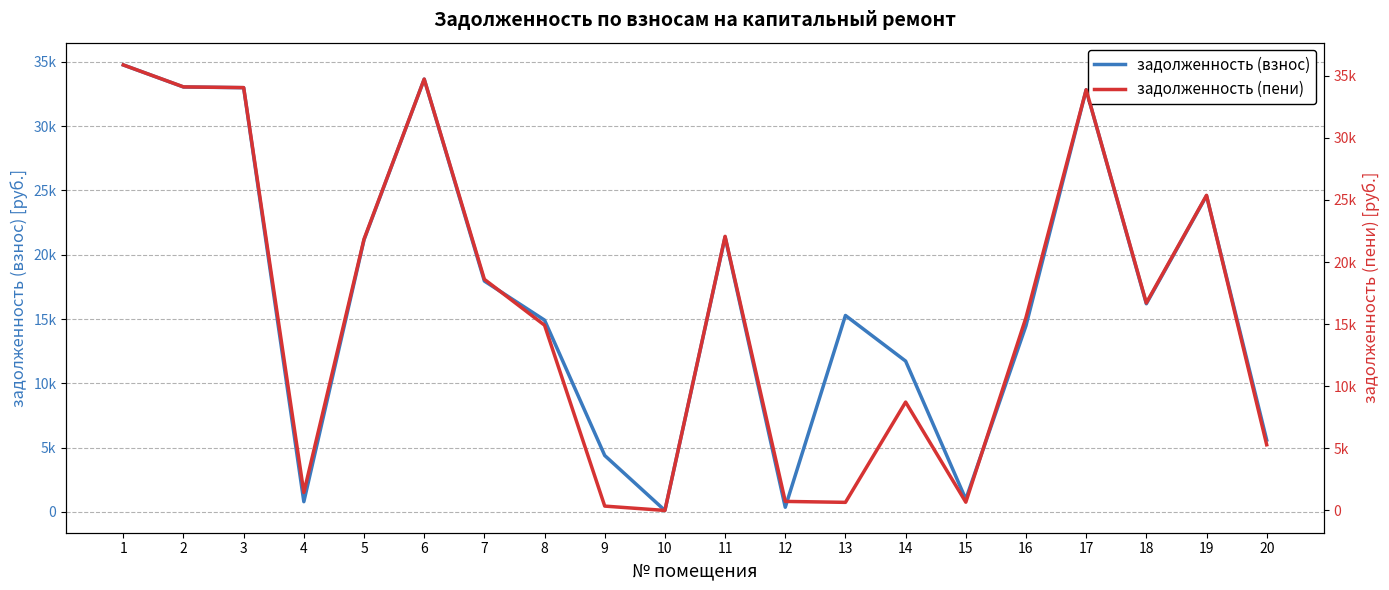

Does the chart display data point markers on the line(s)?

No